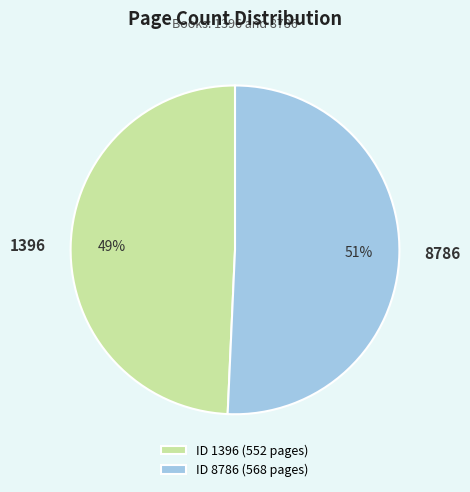

What is the ratio of the value at 8786 to the value at 1396?

1.0